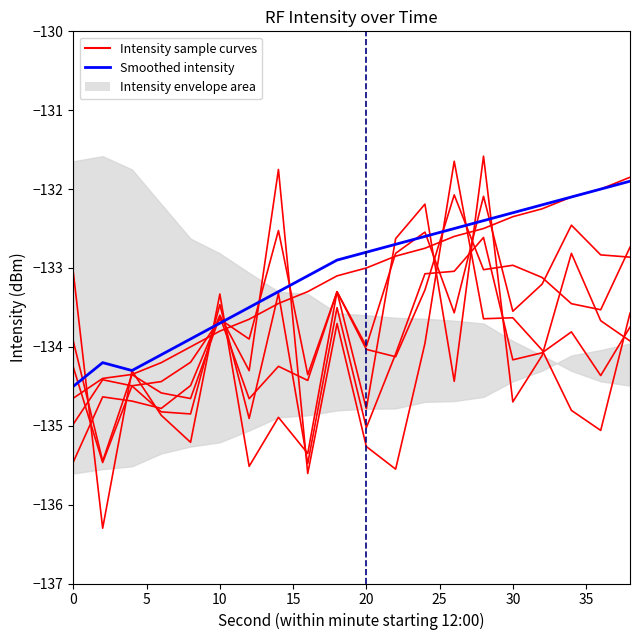

At which category does Intensity sample curves reach its first local peak?

5